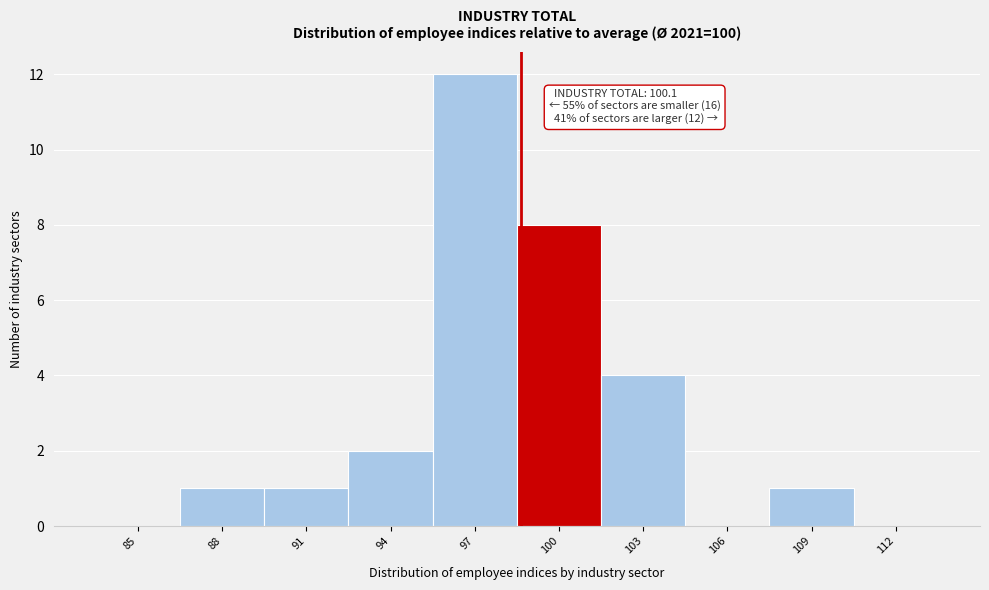

Reading left to right, transcribe all the data shown in this chart.

85=0	88=1	91=1	94=2	97=12	100=8	103=4	106=0	109=1	112=0